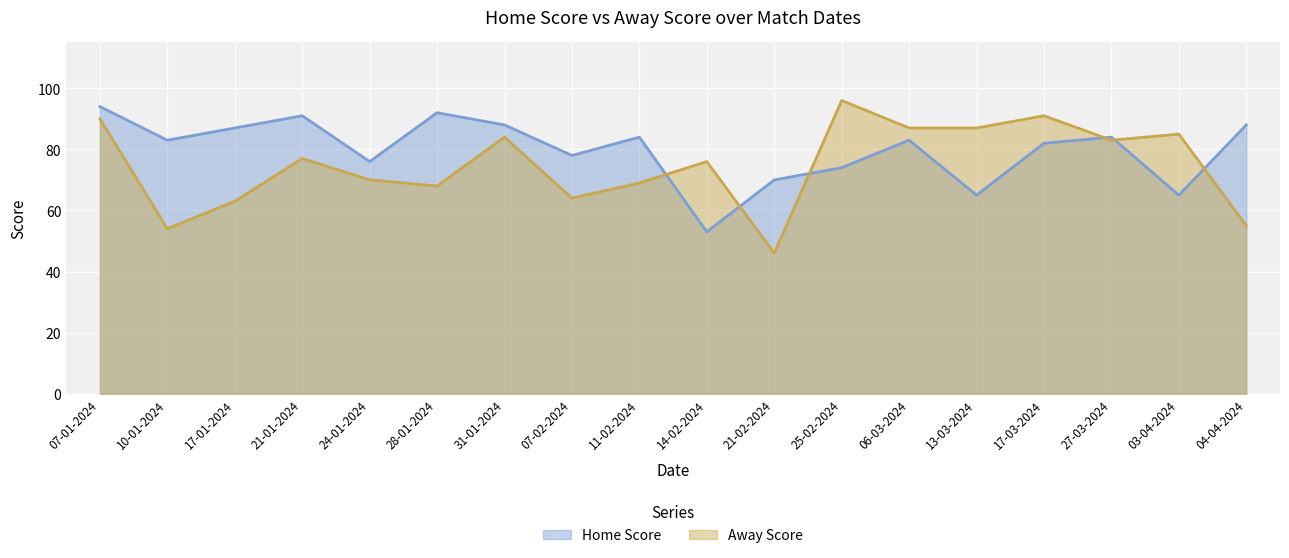

True or false: Home Score has more than 1 interior local peaks.

True